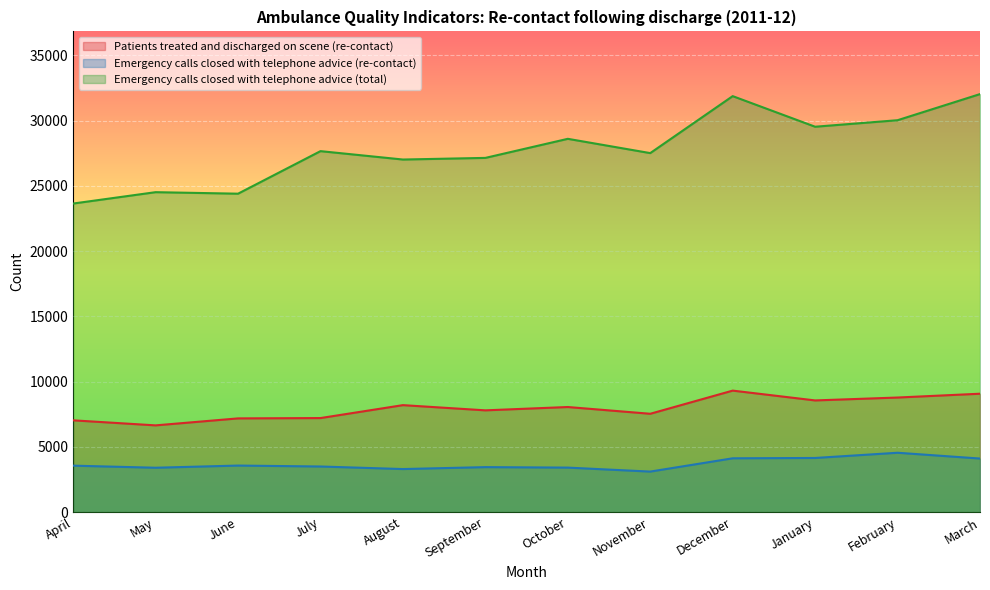

True or false: Emergency calls closed with telephone advice (total) and Emergency calls closed with telephone advice (re-contact) intersect in this chart.

False